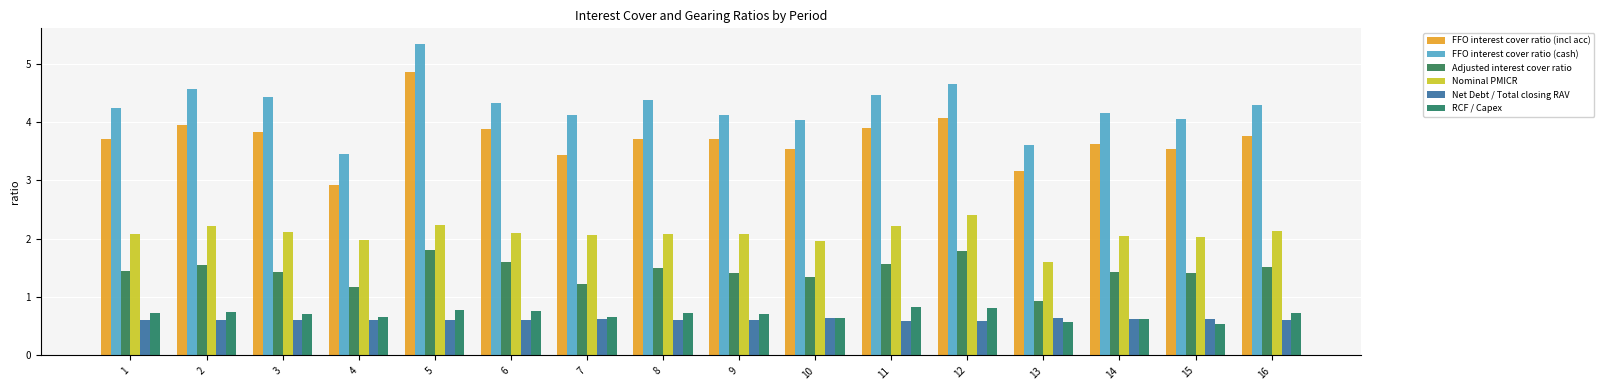

How many groups of bars are there?

16